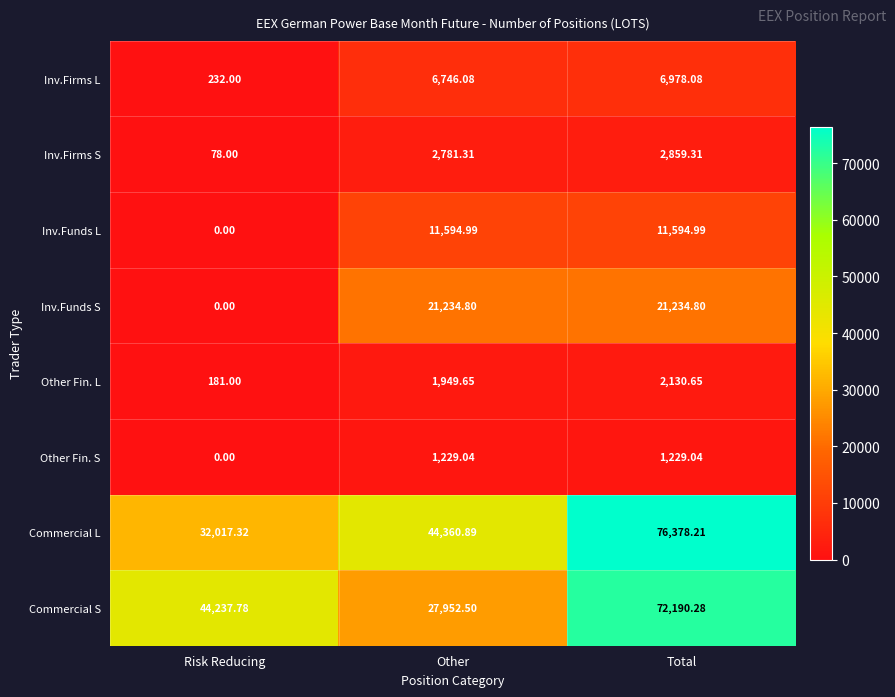

Which label corresponds to the largest value in the chart?

Total